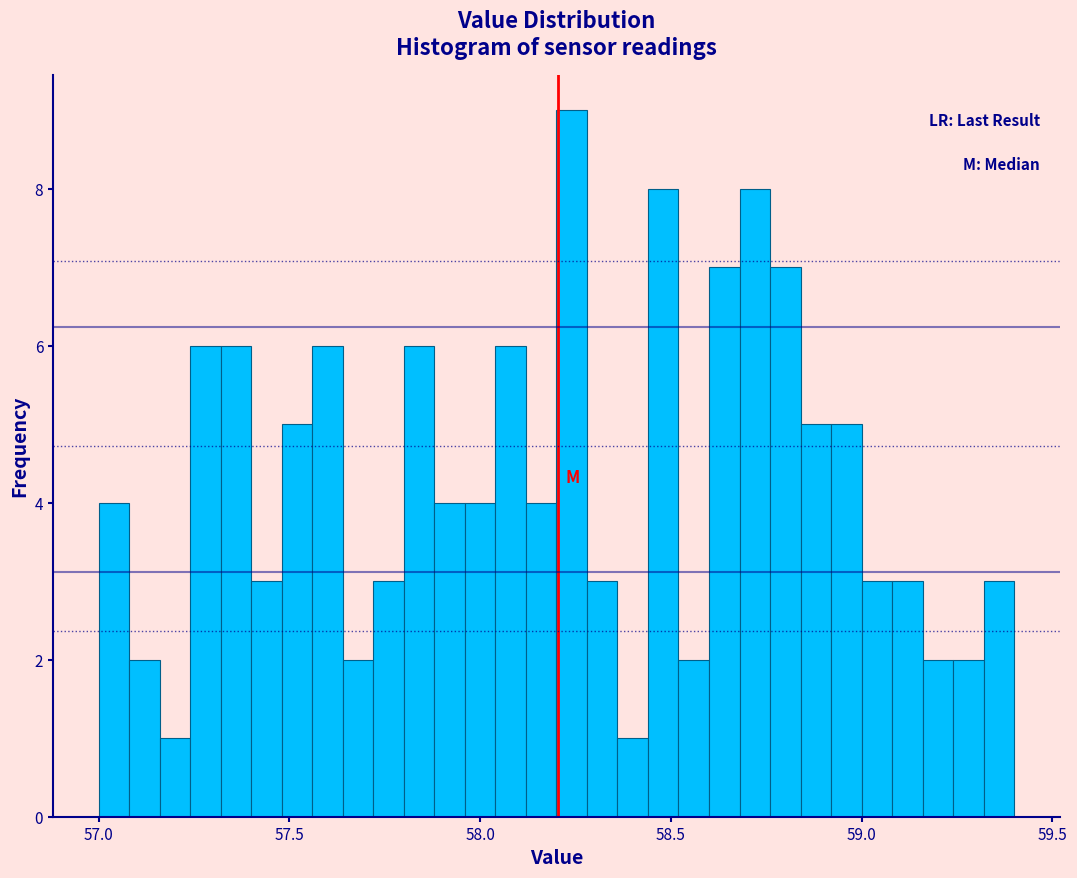

Around what value on the x-axis is the tallest bar? Give the approximate position of its centre, as read against the axis.

58.25